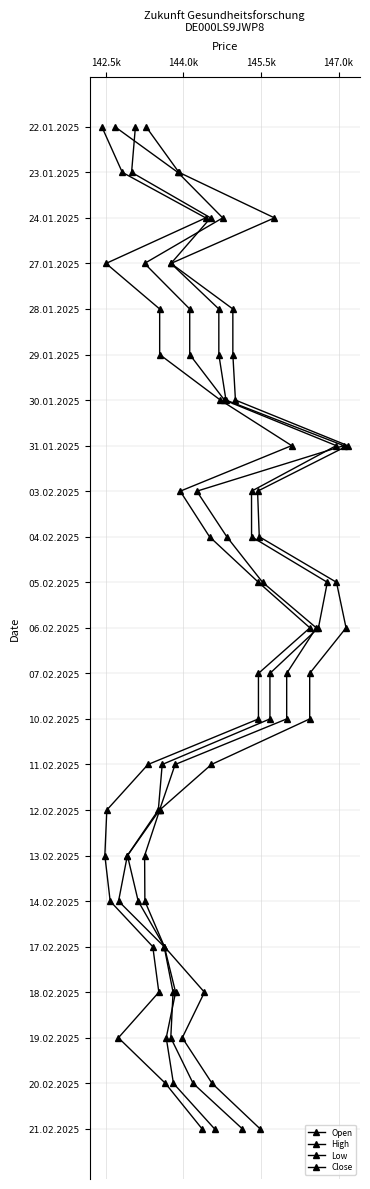

True or false: Open and Low cross at least once.

False